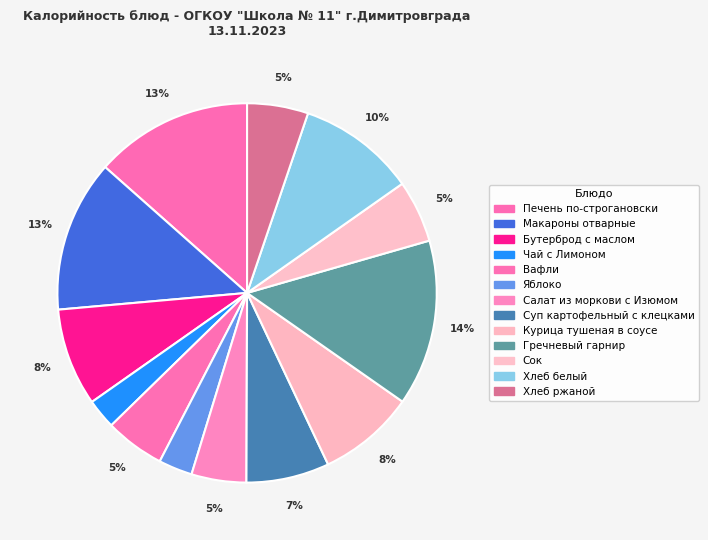

How many segments does this pie chart have?

13